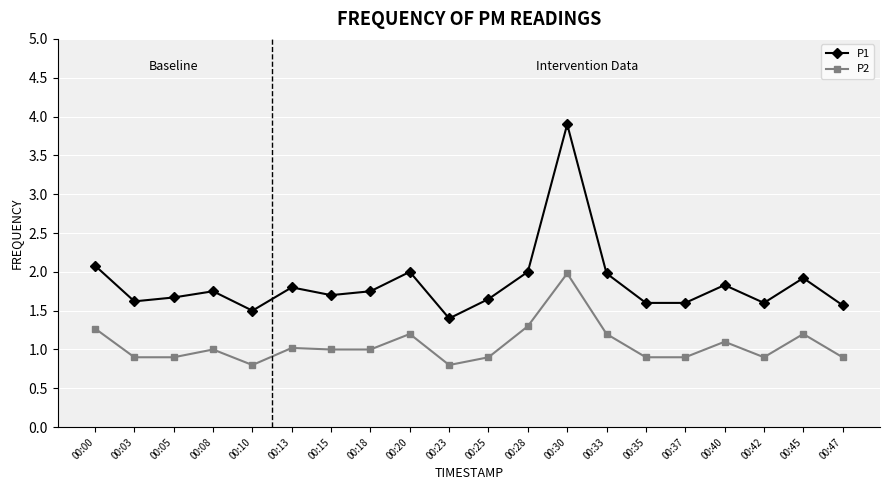

True or false: P1 and P2 intersect in this chart.

False